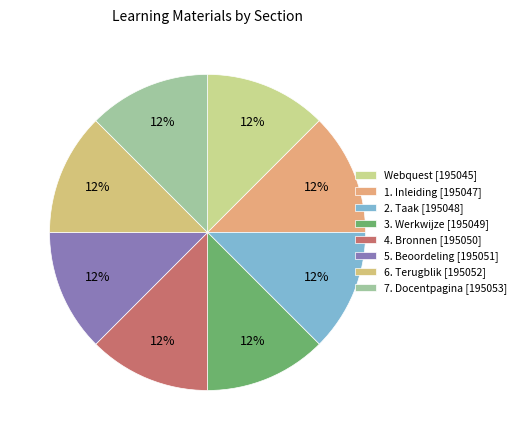

What percentage is the 6. Terugblik slice, to the nearest percent?

13%